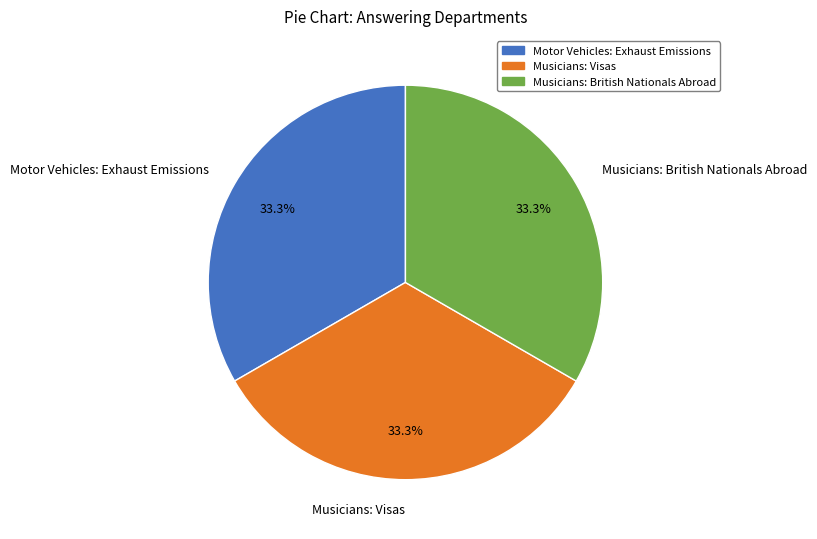

Does Motor Vehicles: Exhaust Emissions represent more than half of the total?

No